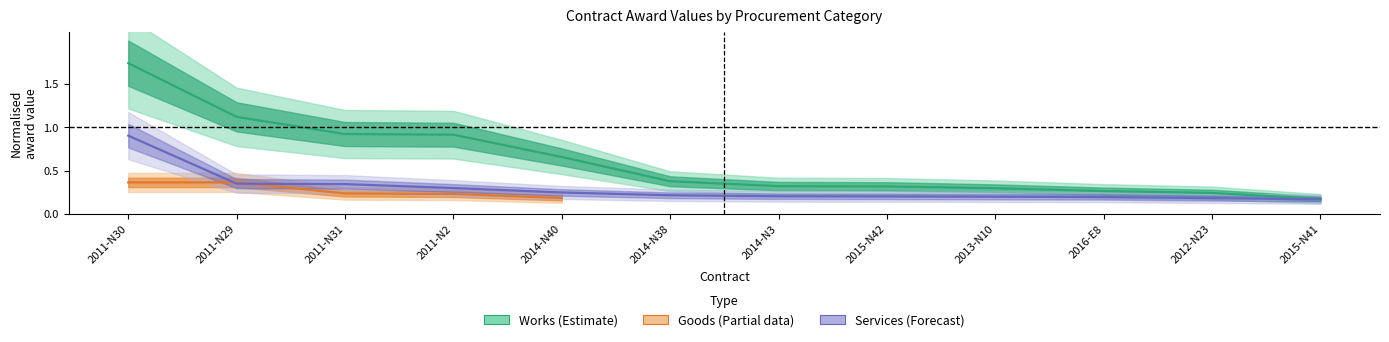

Which has a higher value, 2011-N30 or 2014-N3?

2011-N30